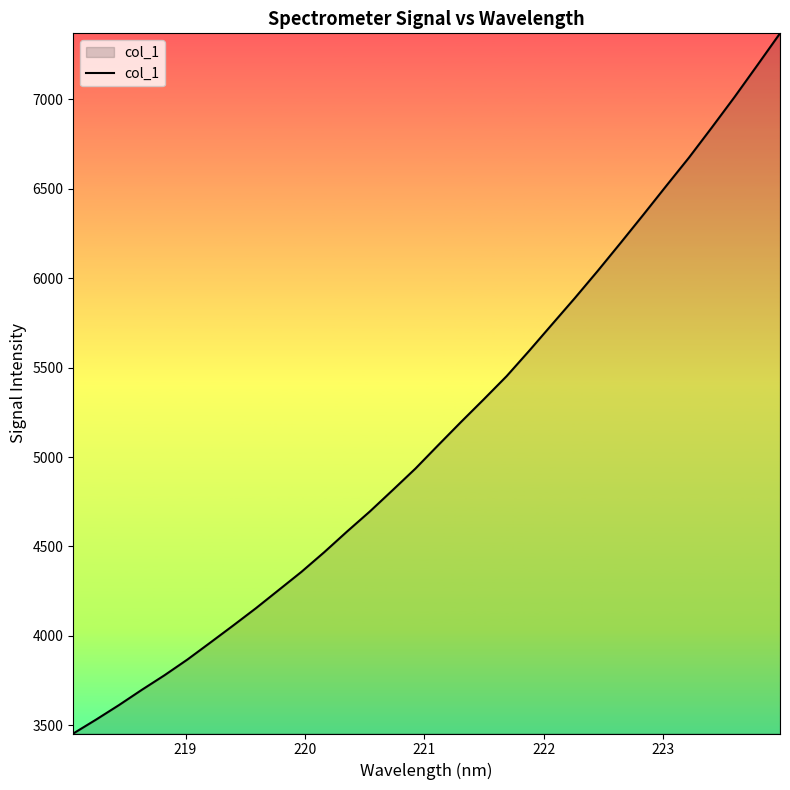

What is the greatest value displayed?

7369.2